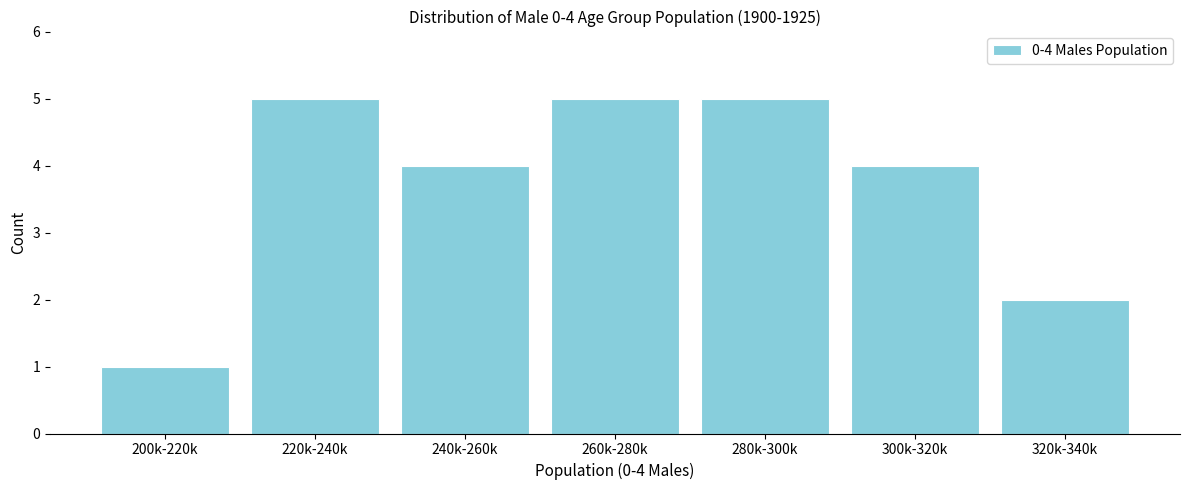

Reading left to right, extract all data points from this chart.

200k-220k=1	220k-240k=5	240k-260k=4	260k-280k=5	280k-300k=5	300k-320k=4	320k-340k=2